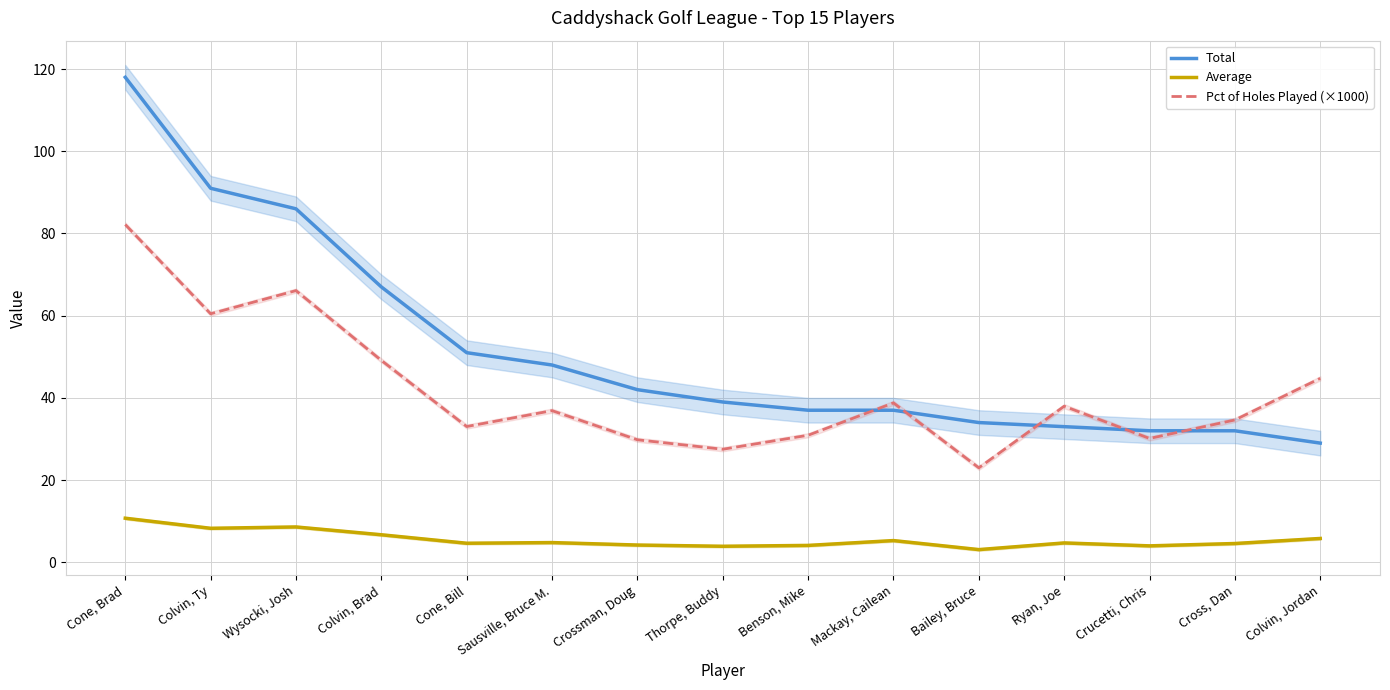

What is the label of the 13th point from the right?

Wysocki, Josh